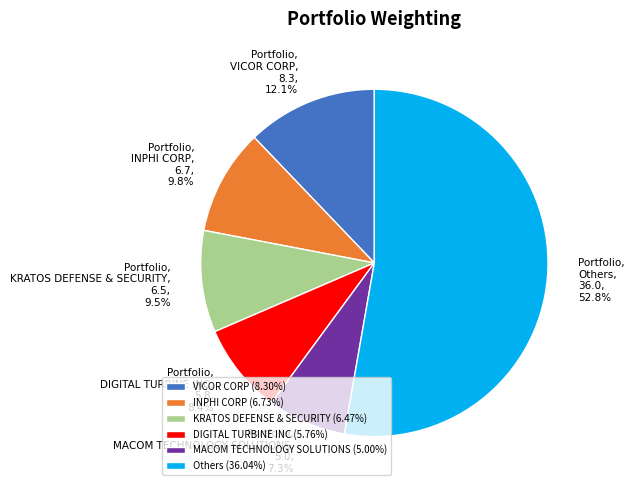

What is the ratio of the value at Others (36.04%) to the value at DIGITAL TURBINE INC (5.76%)?

6.3